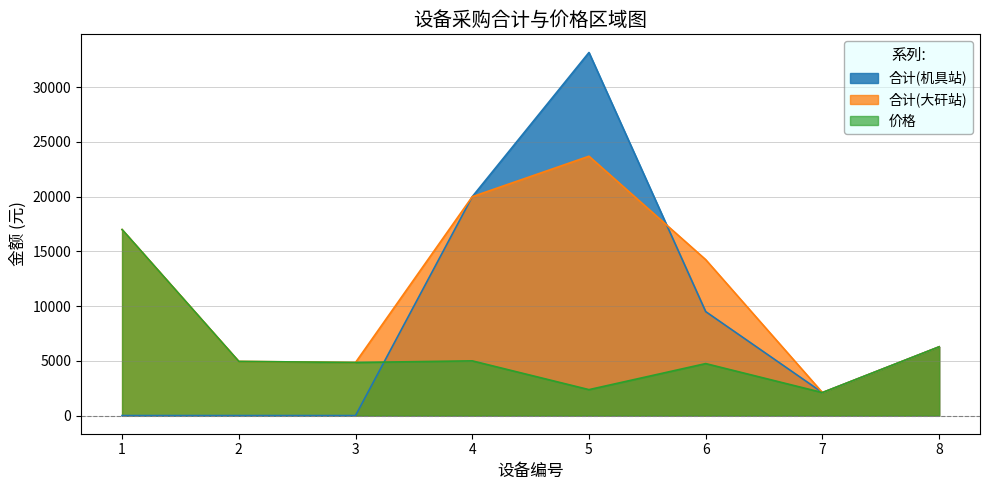

Which has a higher value, 2 or 5?

5